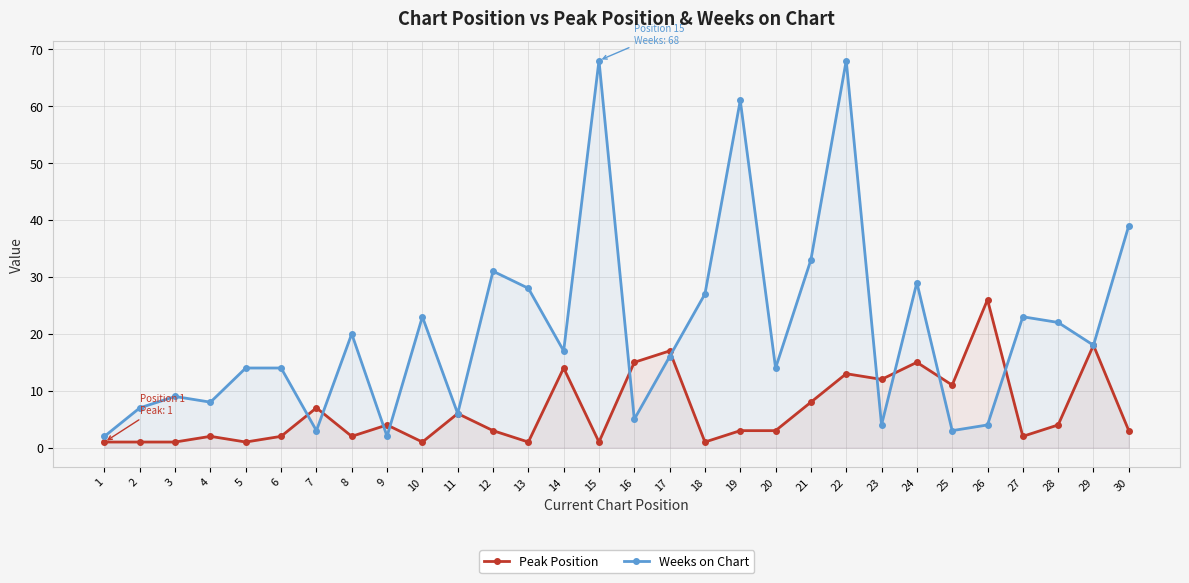

Reading right to left, what are all the values shown in this chart?

Peak Position: 3	18	4	2	26	11	15	12	13	8	3	3	1	17	15	1	14	1	3	6	1	4	2	7	2	1	2	1	1	1
Weeks on Chart: 39	18	22	23	4	3	29	4	68	33	14	61	27	16	5	68	17	28	31	6	23	2	20	3	14	14	8	9	7	2